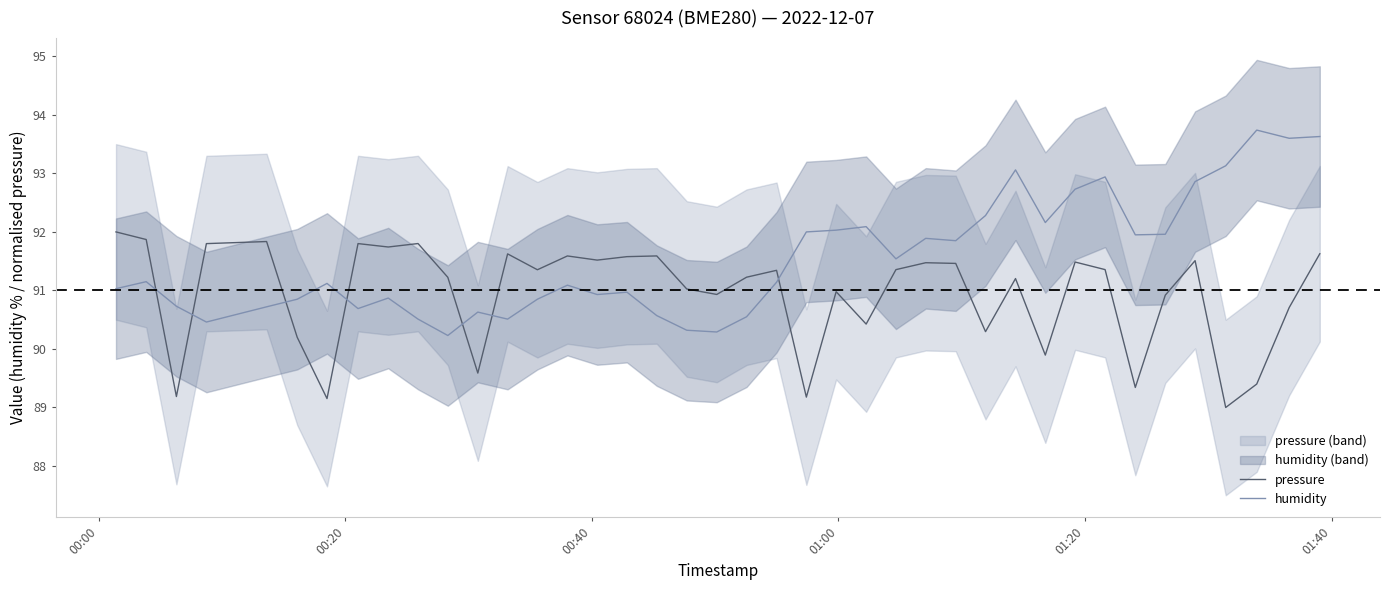

What is the highest value of the pressure series?

92.0